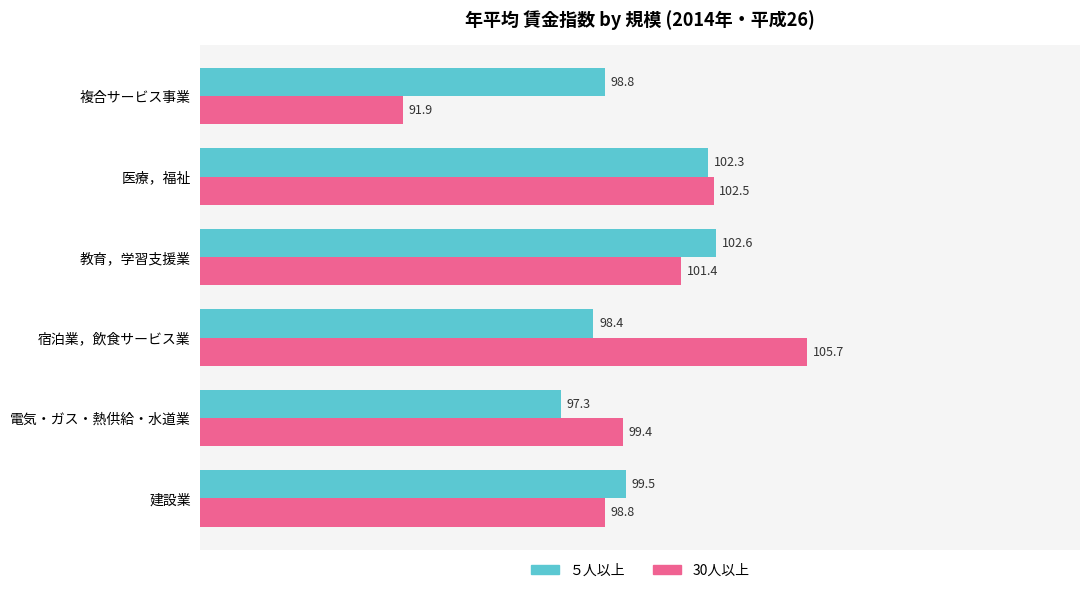

Which series has the widest spread of values?

30人以上